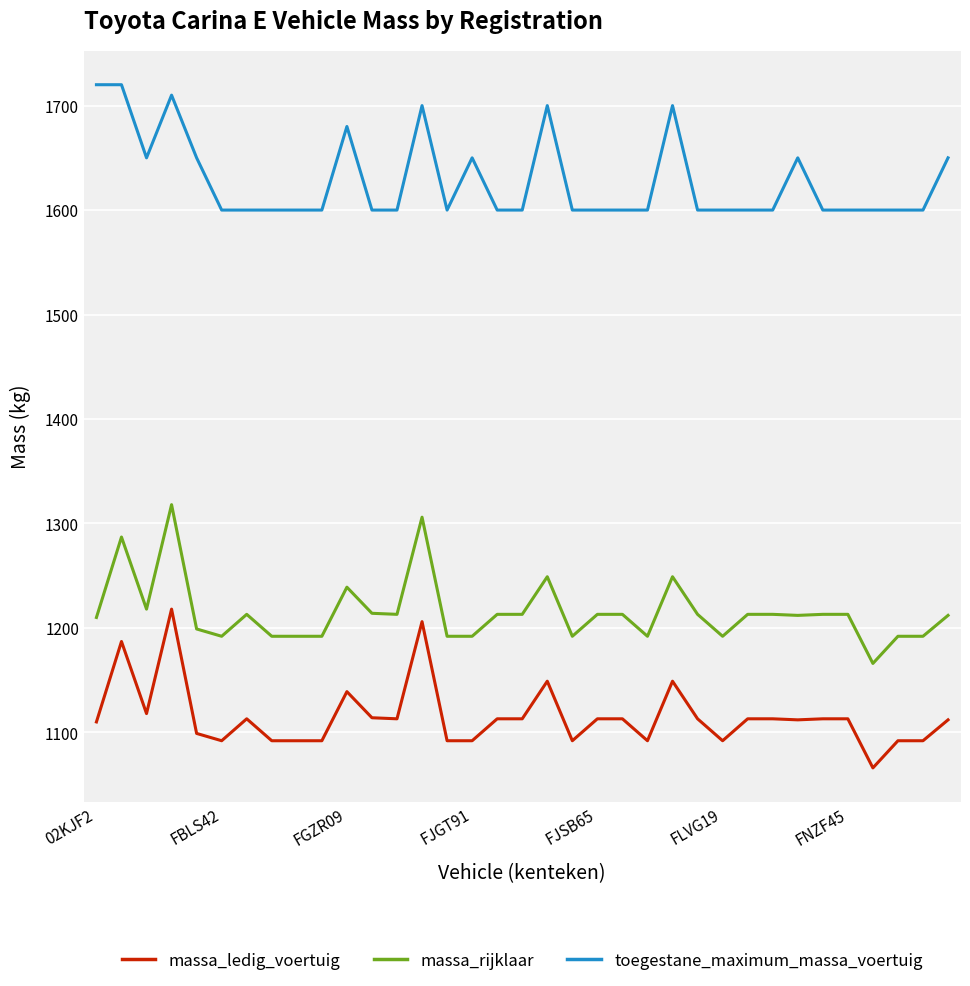

What is the smallest value displayed?

1066